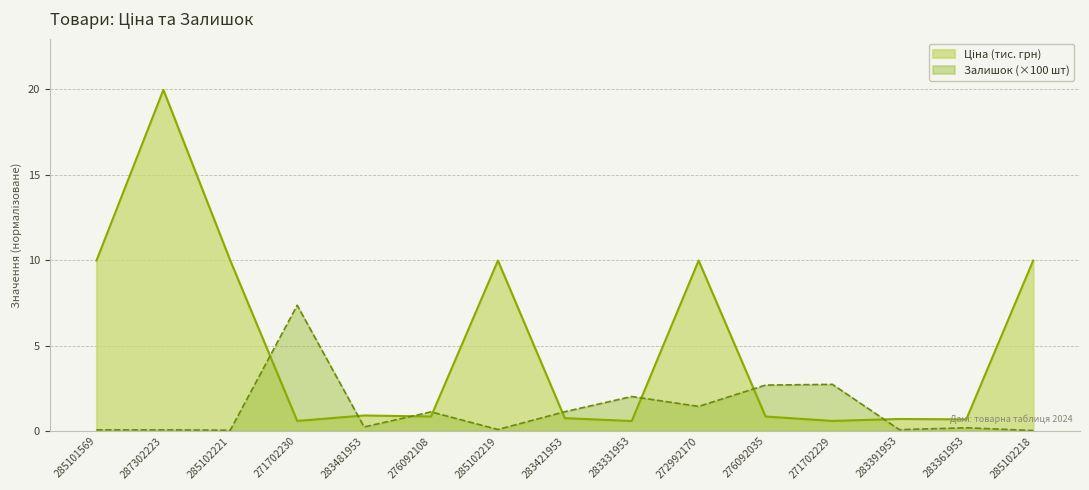

Where is Ціна nearest to the value 10?

285101569